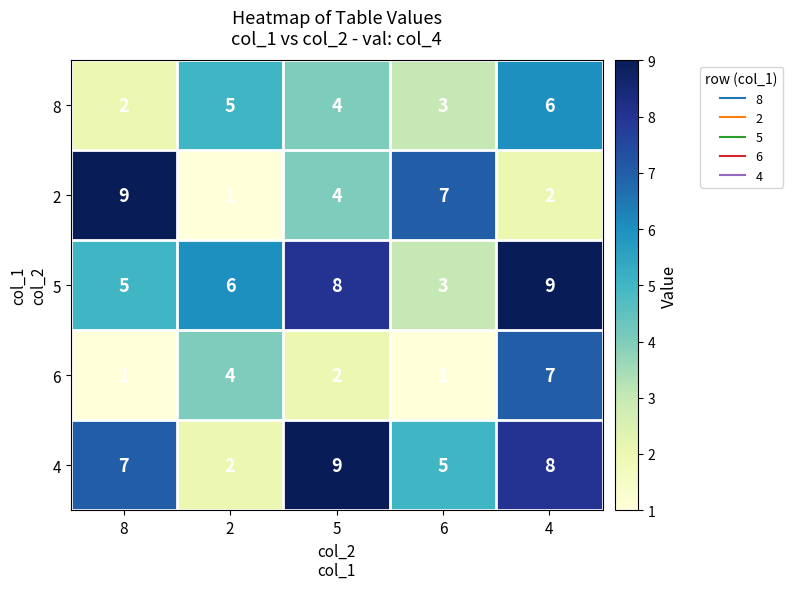

True or false: 8 has a value of 2 at 8.

True